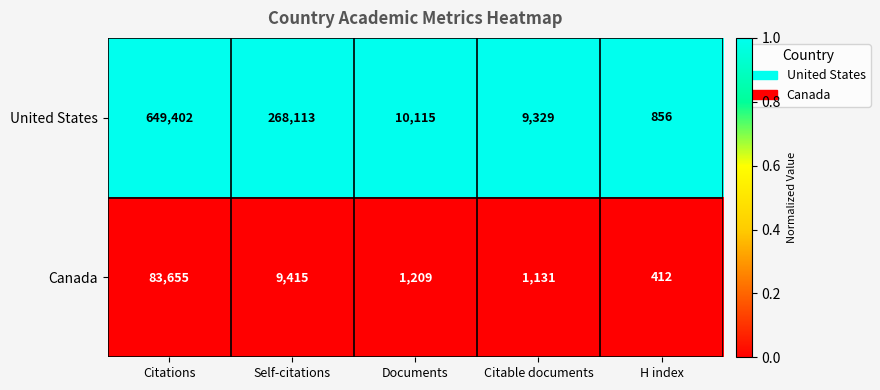

Count the number of data series in this chart.

2